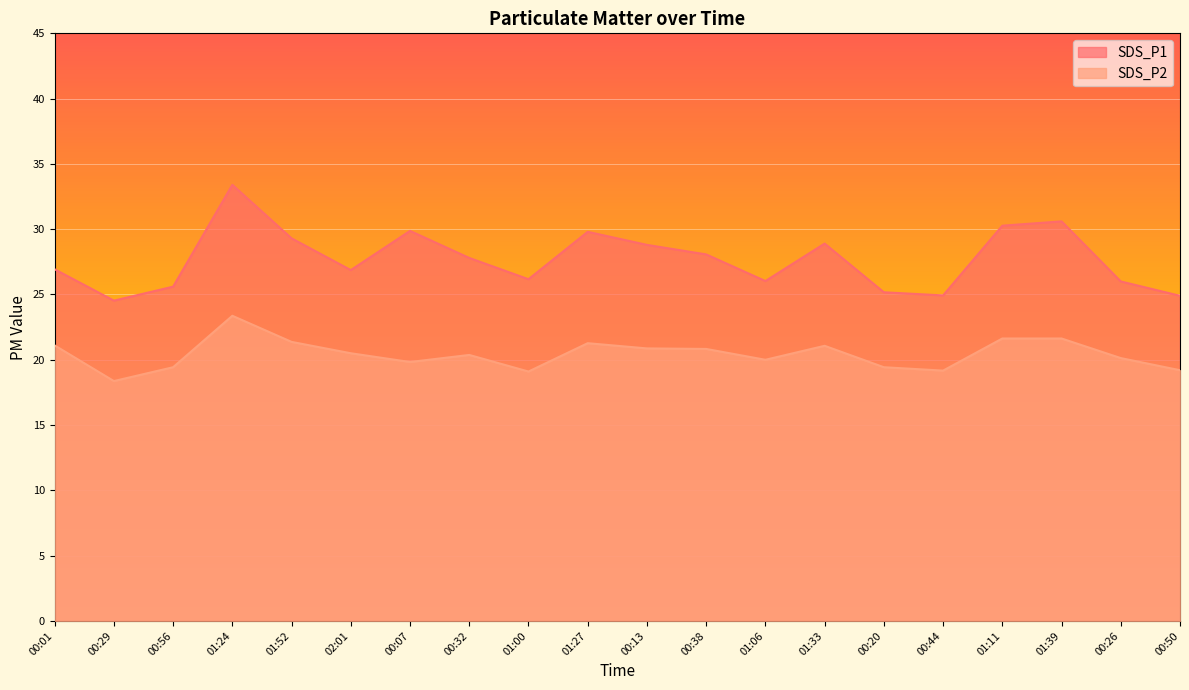

Reading left to right, extract all data points from this chart.

SDS_P1: 26.9	24.5	25.6	33.4	29.3	26.9	29.9	27.8	26.2	29.8	28.8	28.1	26.0	28.9	25.2	24.9	30.3	30.6	26.0	24.9
SDS_P2: 21.1	18.4	19.4	23.4	21.4	20.5	19.8	20.4	19.1	21.3	20.9	20.8	20.0	21.1	19.4	19.2	21.6	21.6	20.1	19.2